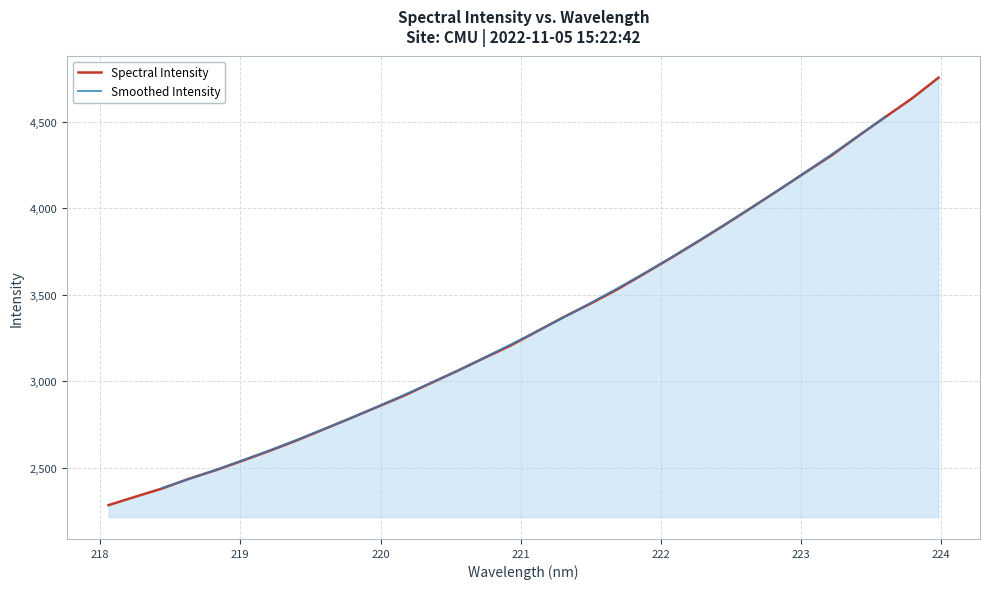

What value does the data have at 223.9802?

4754.1